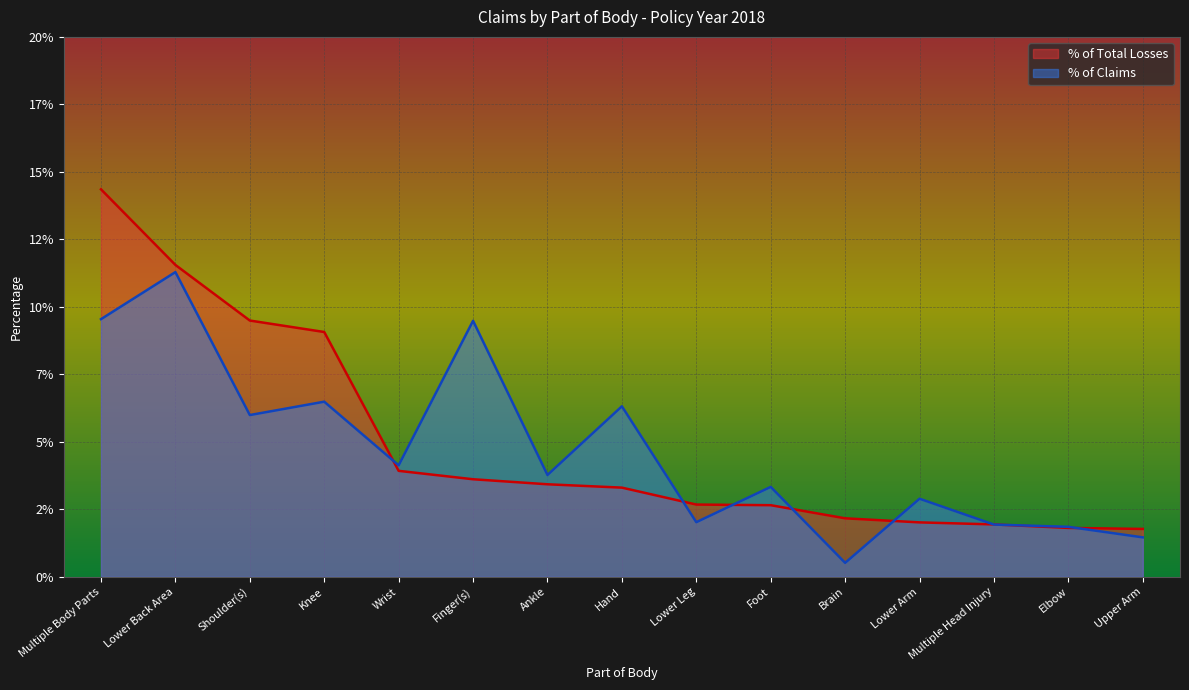

What is the approximate value of % of Total Losses at Knee?

0.1